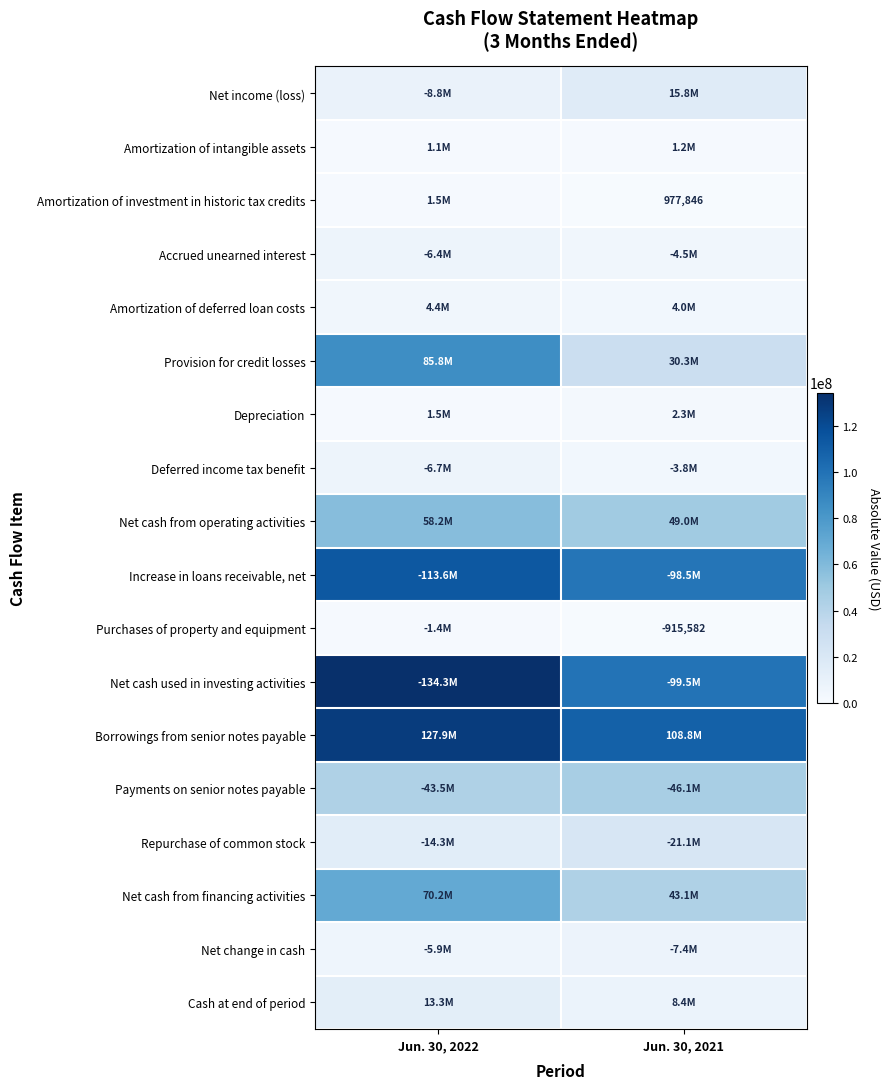

True or false: Amortization of deferred loan costs has a value of 3952897 at Jun. 30, 2021.

True